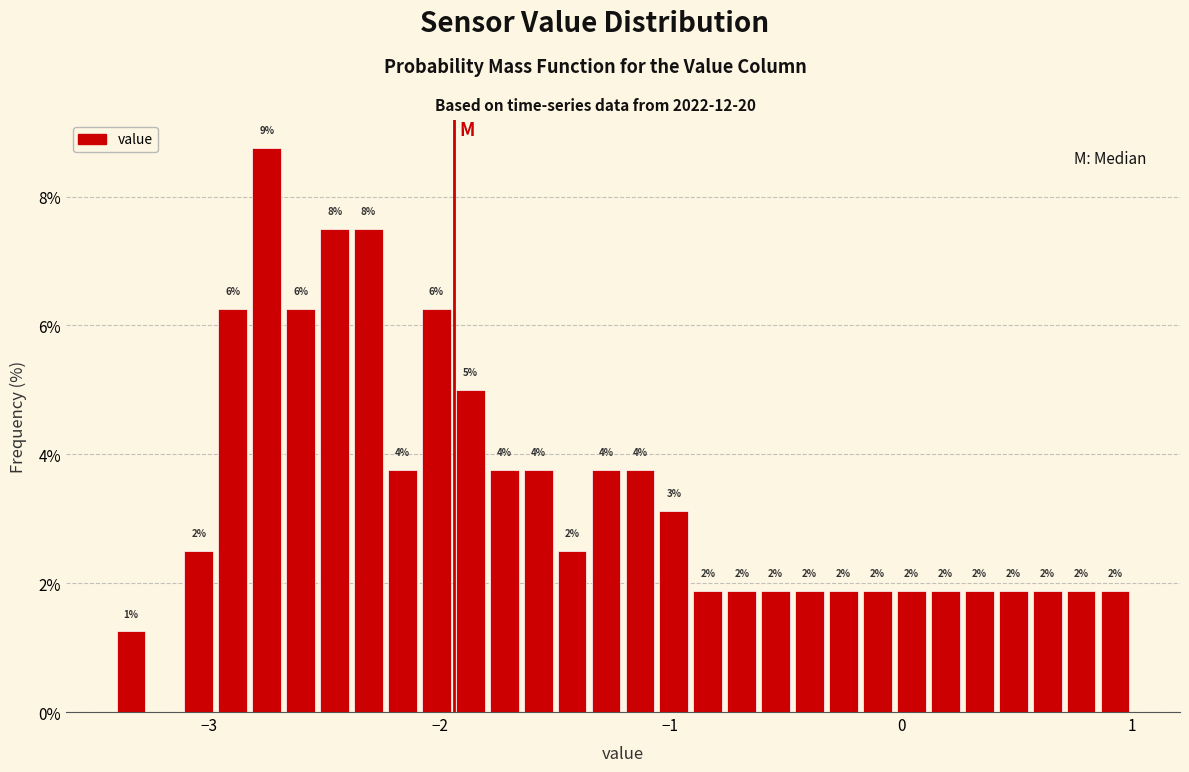

Read against the x-axis, roughly where is the centre of the tallest bar?

-2.7